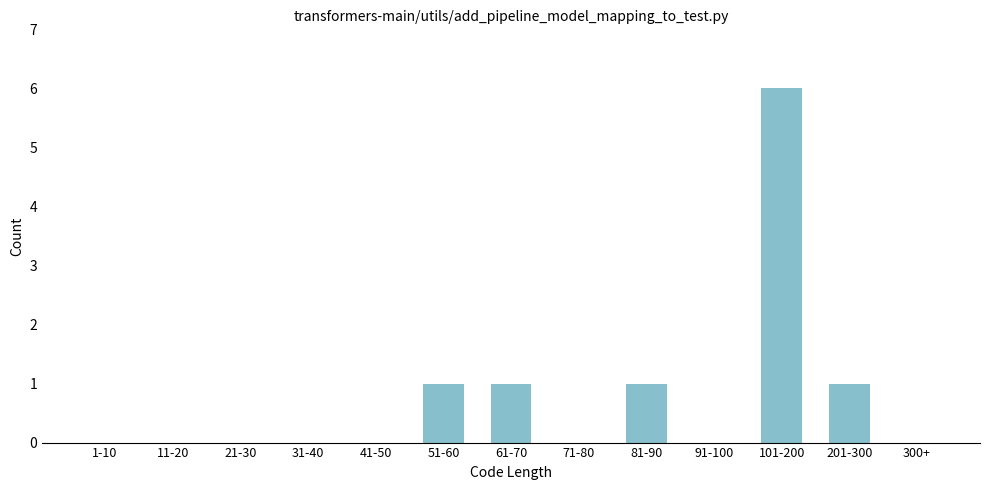

Reading left to right, what are all the values shown in this chart?

1-10=0	11-20=0	21-30=0	31-40=0	41-50=0	51-60=1	61-70=1	71-80=0	81-90=1	91-100=0	101-200=6	201-300=1	300+=0